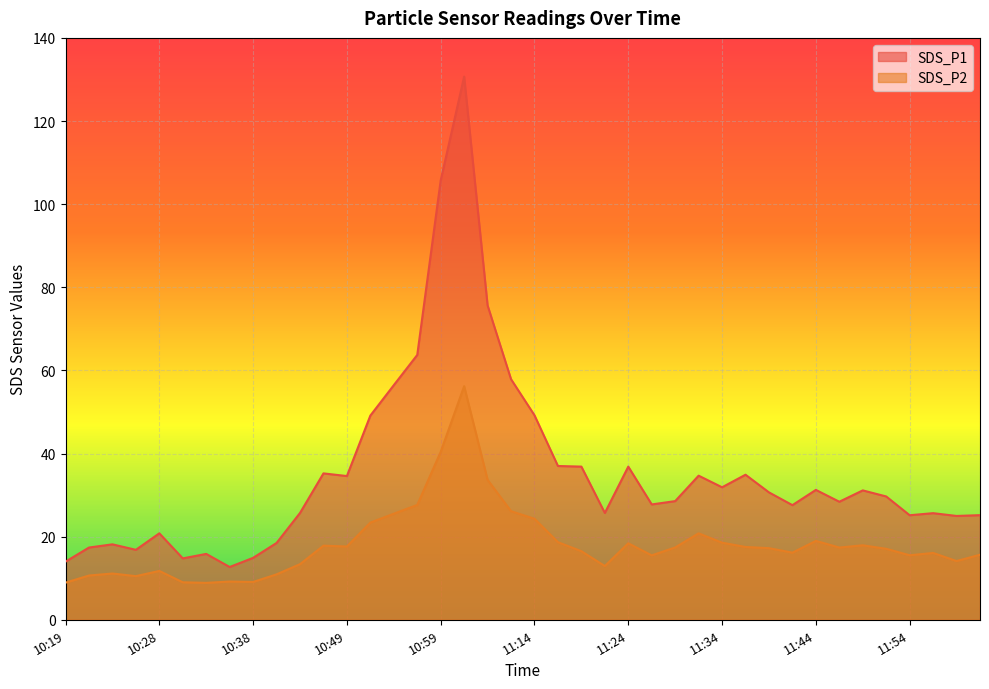

Reading left to right, list all the values displayed in this chart.

SDS_P1: 10:19=14.0	10:21=17.4	10:24=18.1	10:26=16.8	10:28=20.8	10:31=14.8	10:33=15.8	10:36=12.7	10:38=14.9	10:41=18.5	10:44=25.7	10:46=35.2	10:49=34.6	10:51=49.1	10:54=56.5	10:57=63.7	10:59=105.7	11:04=130.7	11:09=75.6	11:12=57.9	11:14=49.2	11:17=37.0	11:19=36.9	11:22=25.7	11:24=36.9	11:27=27.8	11:29=28.6	11:32=34.7	11:34=31.9	11:37=34.9	11:39=30.6	11:42=27.6	11:44=31.2	11:47=28.4	11:49=31.1	11:52=29.7	11:54=25.1	11:57=25.6	11:59=25.0	12:02=25.2
SDS_P2: 10:19=8.9	10:21=10.7	10:24=11.1	10:26=10.5	10:28=11.8	10:31=9.0	10:33=8.9	10:36=9.2	10:38=9.1	10:41=10.9	10:44=13.4	10:46=17.8	10:49=17.6	10:51=23.4	10:54=25.5	10:57=27.6	10:59=40.4	11:04=56.2	11:09=33.7	11:12=26.1	11:14=24.3	11:17=18.7	11:19=16.5	11:22=12.9	11:24=18.4	11:27=15.5	11:29=17.4	11:32=20.8	11:34=18.6	11:37=17.5	11:39=17.2	11:42=16.1	11:44=19.0	11:47=17.4	11:49=17.9	11:52=17.1	11:54=15.5	11:57=16.1	11:59=14.1	12:02=15.7